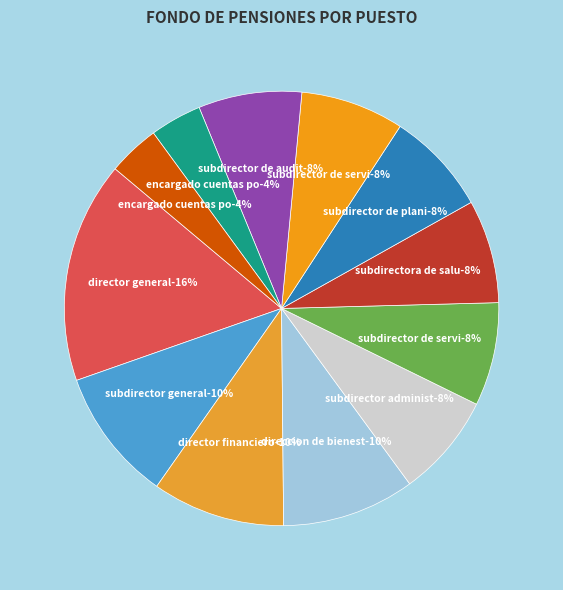

The ENCARGADO CUENTAS POR COBRAR slice represents 9% of the pie. True or false?

False